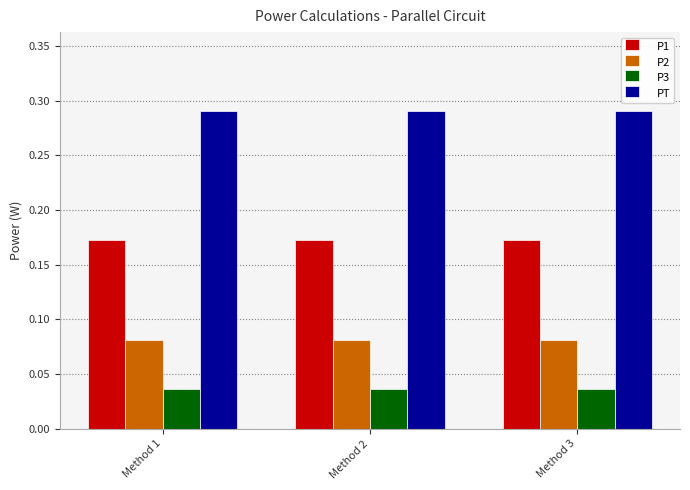

Which series has the largest total across all categories?

PT